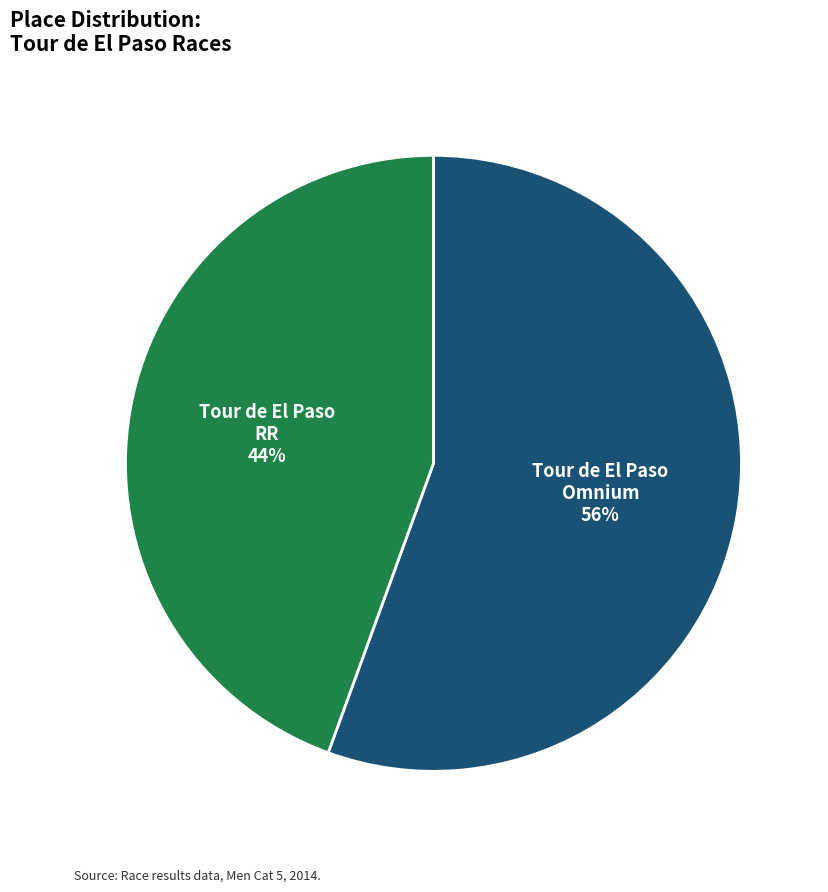

What percentage is the Tour de El Paso RR 44% slice, to the nearest percent?

44%